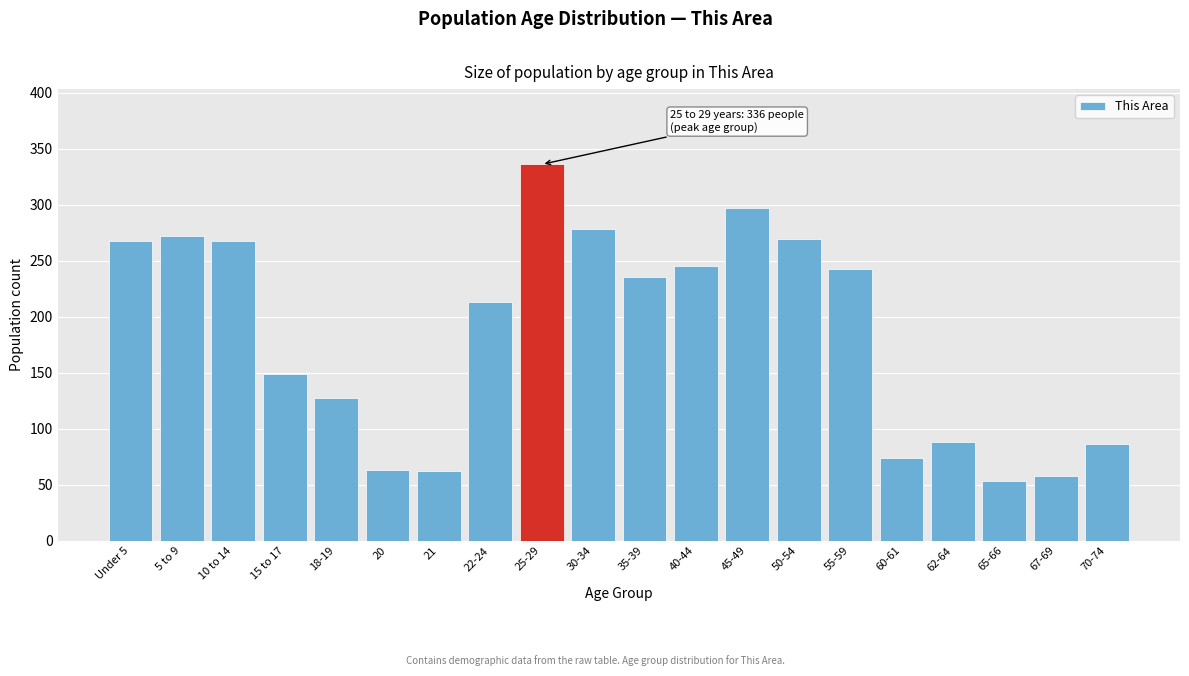

What is the change in value from 55-59 to 67-69?

-185